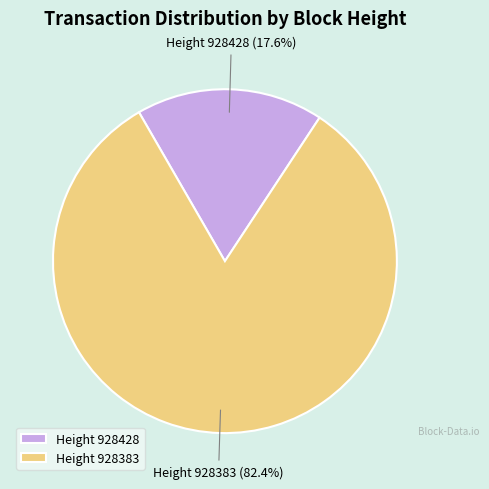

Combined, do Height 928383 and Height 928428 account for over 50%?

Yes